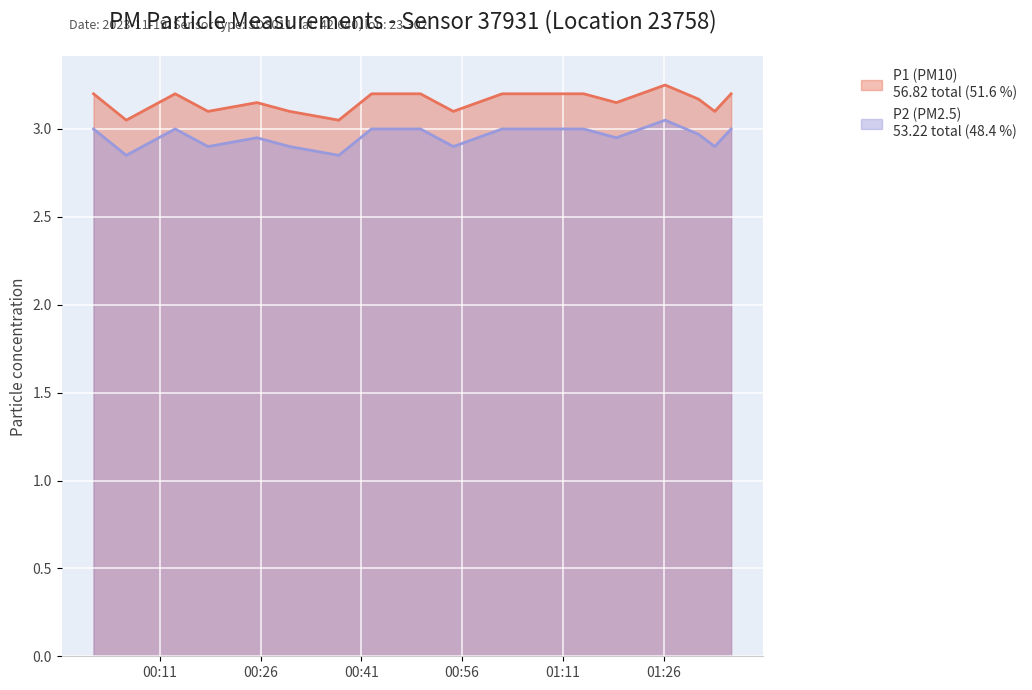

The value of P2 at 2023-11-19T00:49:48 is 4.9. True or false?

False